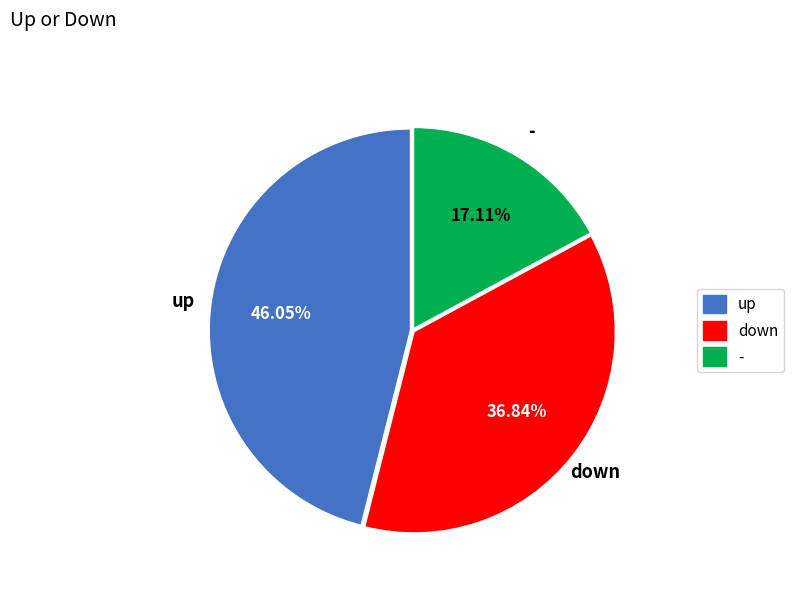

What is the ratio of the value at - to the value at up?

0.4